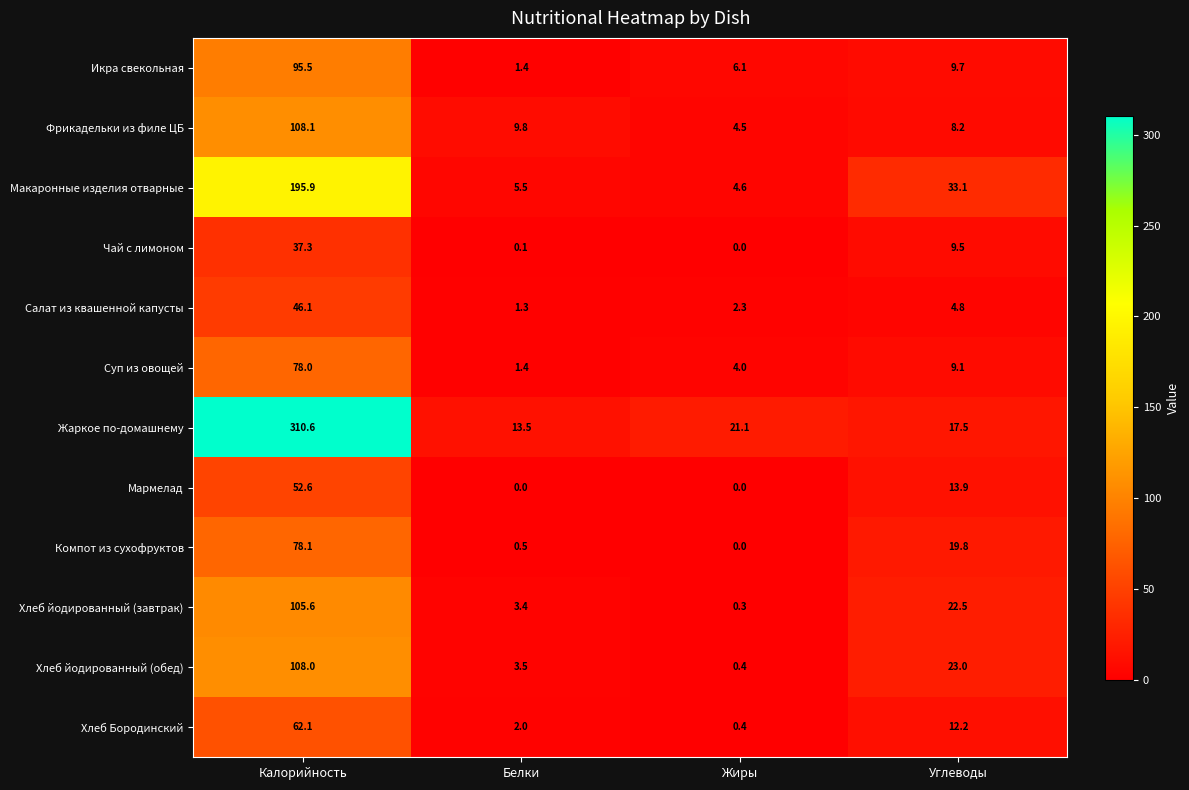

Rank the series by their maximum value, from lowest to highest.

Чай с лимоном, Салат из квашенной капусты, Мармелад, Хлеб Бородинский, Суп из овощей, Компот из сухофруктов, Икра свекольная, Хлеб йодированный (завтрак), Хлеб йодированный (обед), Фрикадельки из филе ЦБ, Макаронные изделия отварные, Жаркое по-домашнему